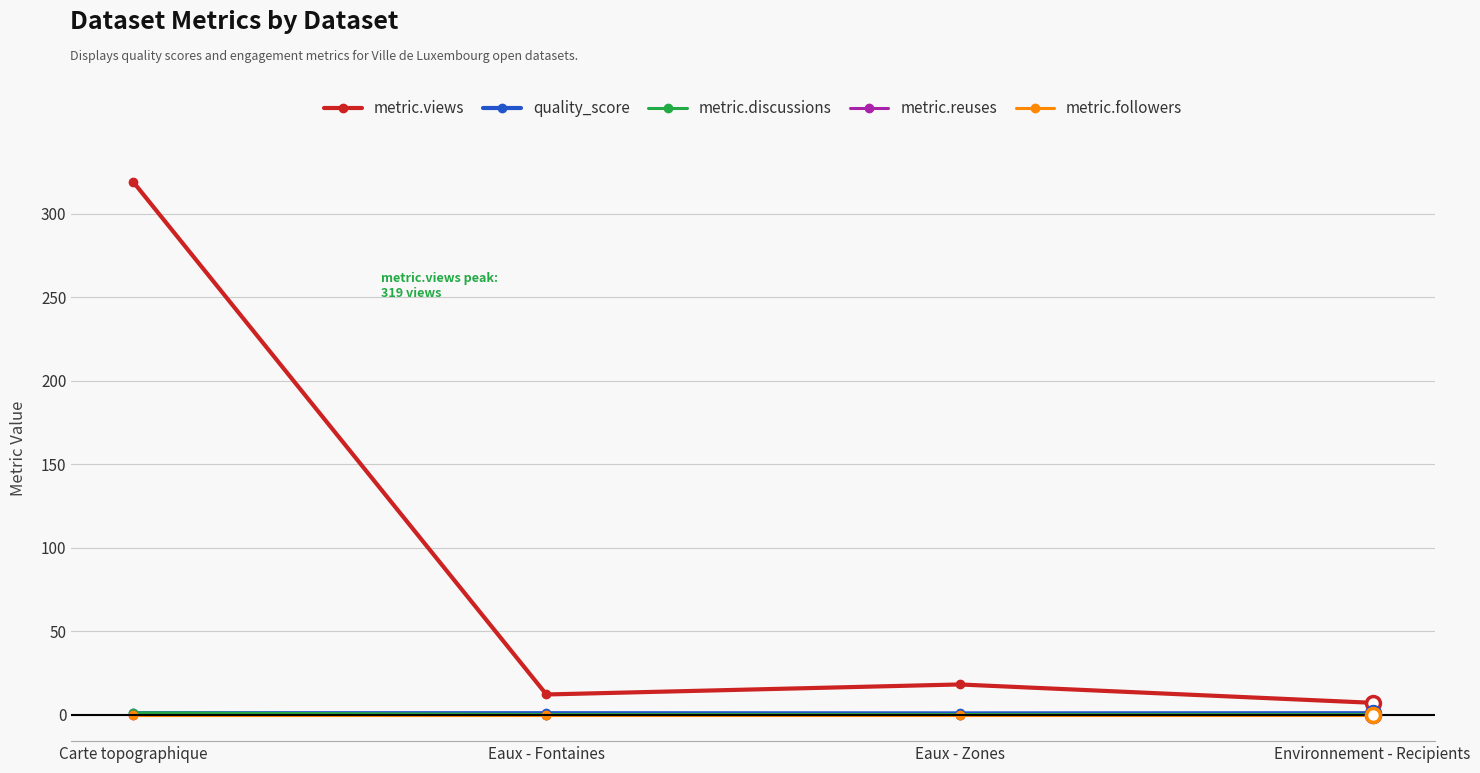

What is the total value across all series at Eaux - Zones?

18.7